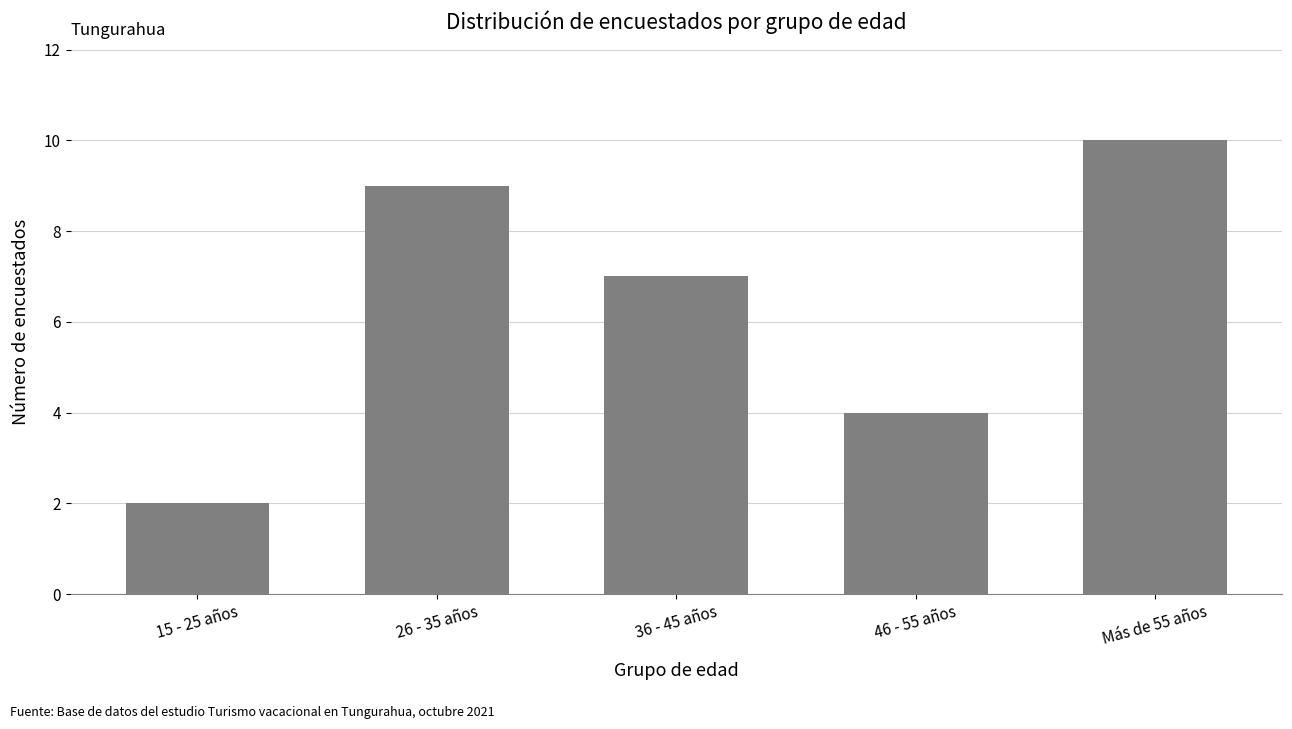

What is the difference between the values at 15 - 25 años and 36 - 45 años?

5